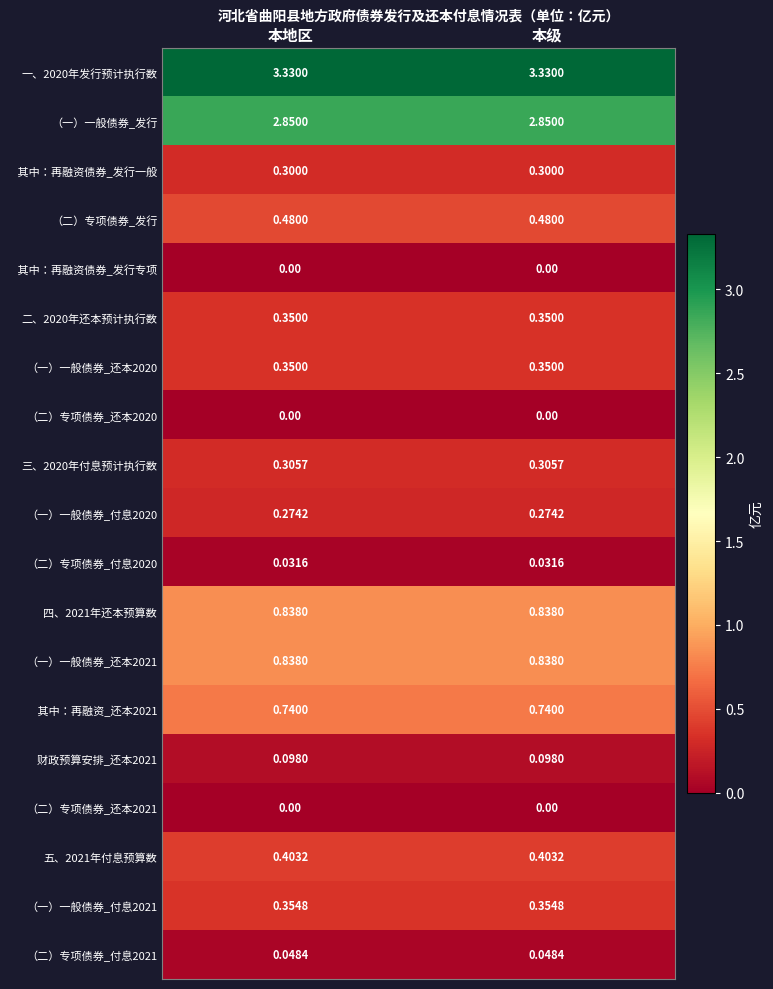

What is the total value across all series at 本级?

11.6